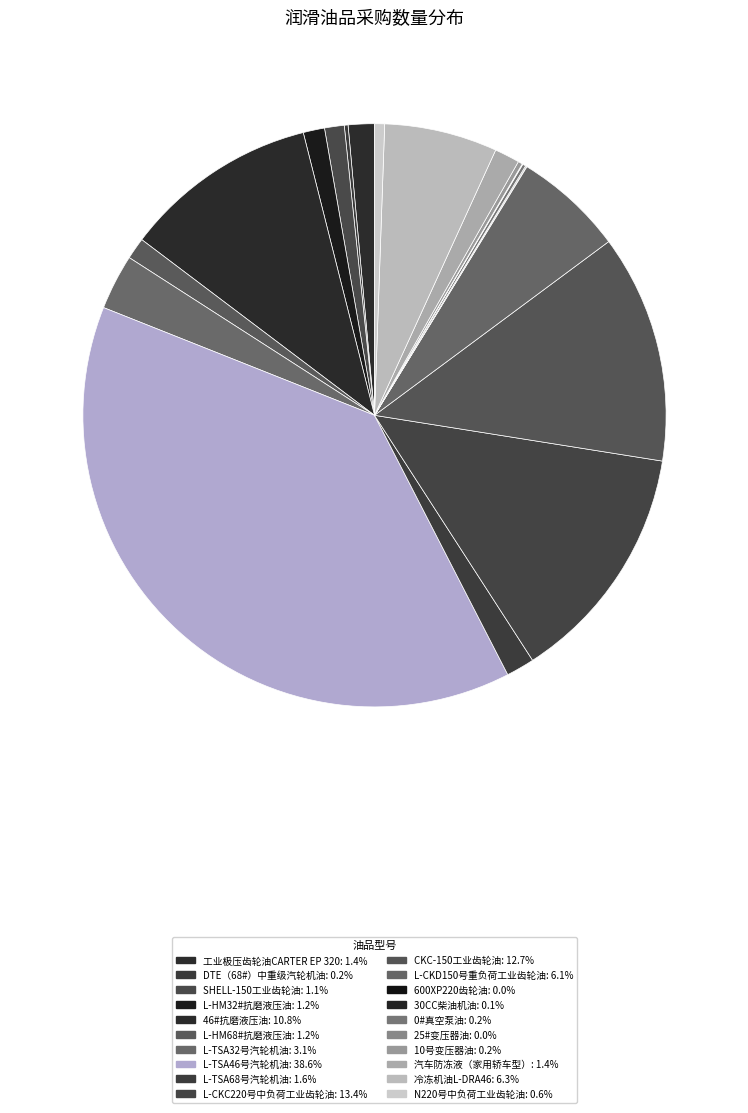

What is the change in value from L-CKD150号重负荷工业齿轮油 to 0#真空泵油?

-6800